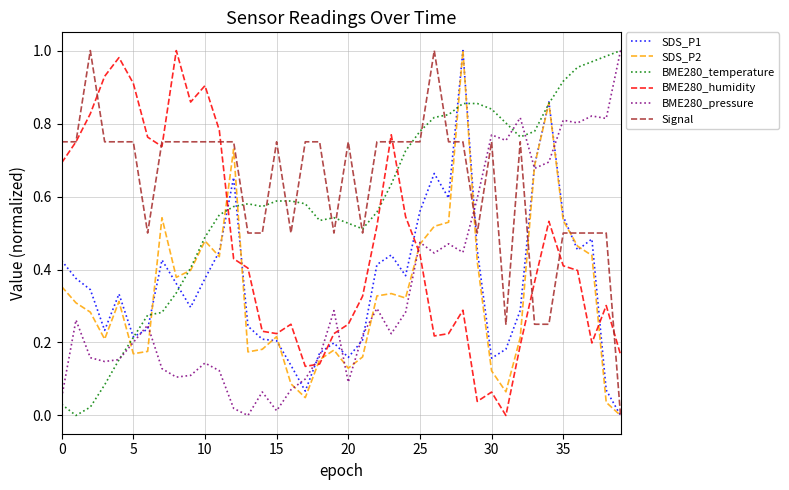

True or false: SDS_P1 and BME280_humidity intersect in this chart.

True